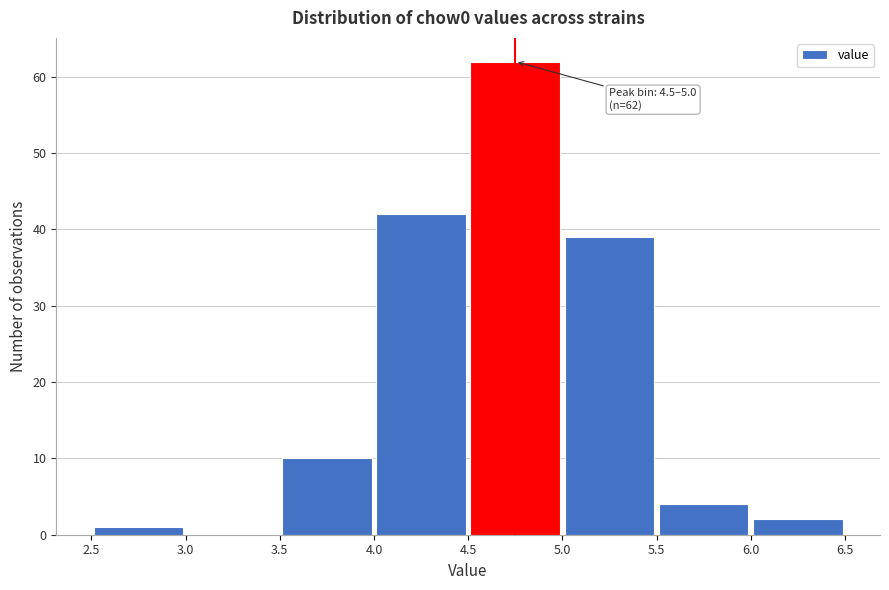

Over which range of the x-axis is the bar tallest?

4.5 to 5.0